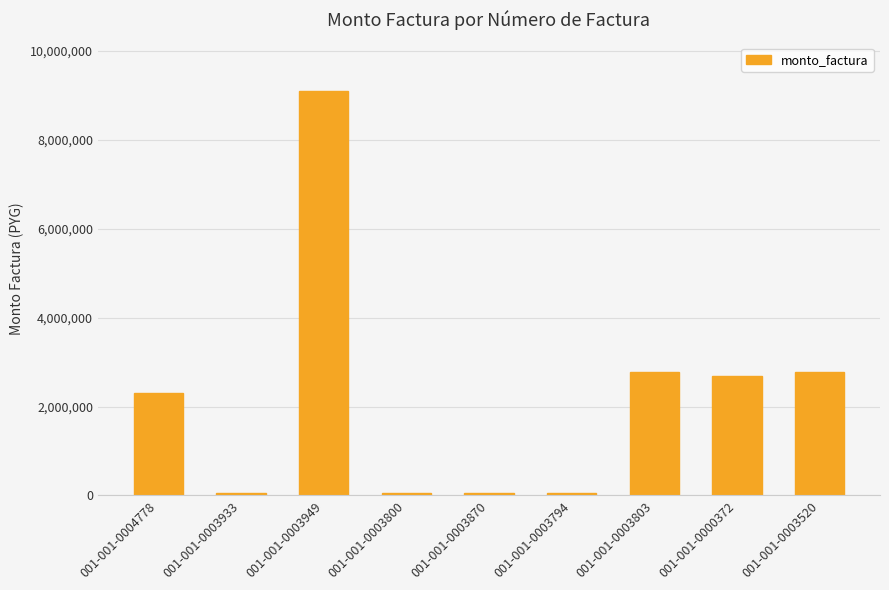

What is the label of the 2nd bar from the left?

001-001-0003933